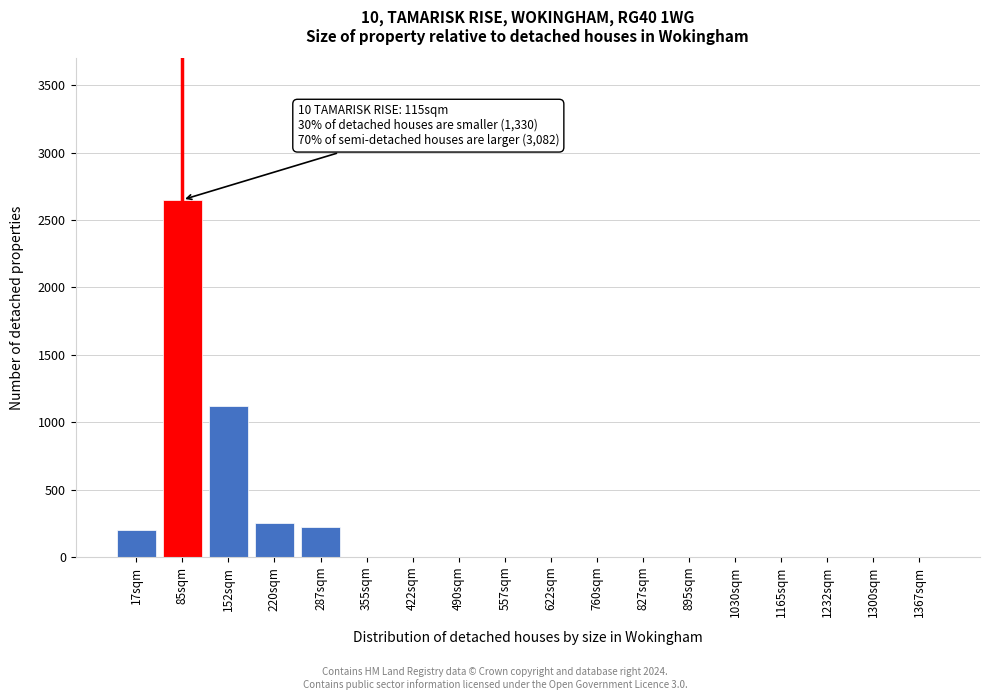

Reading right to left, list all the values displayed in this chart.

1367sqm=0	1300sqm=0	1232sqm=0	1165sqm=0	1030sqm=0	895sqm=0	827sqm=0	760sqm=0	622sqm=0	557sqm=0	490sqm=0	422sqm=0	355sqm=0	287sqm=220	220sqm=250	152sqm=1120	85sqm=2650	17sqm=200